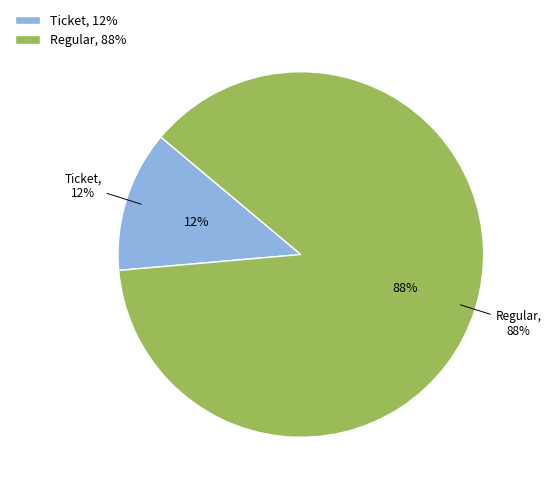

Count the number of slices in the pie.

2